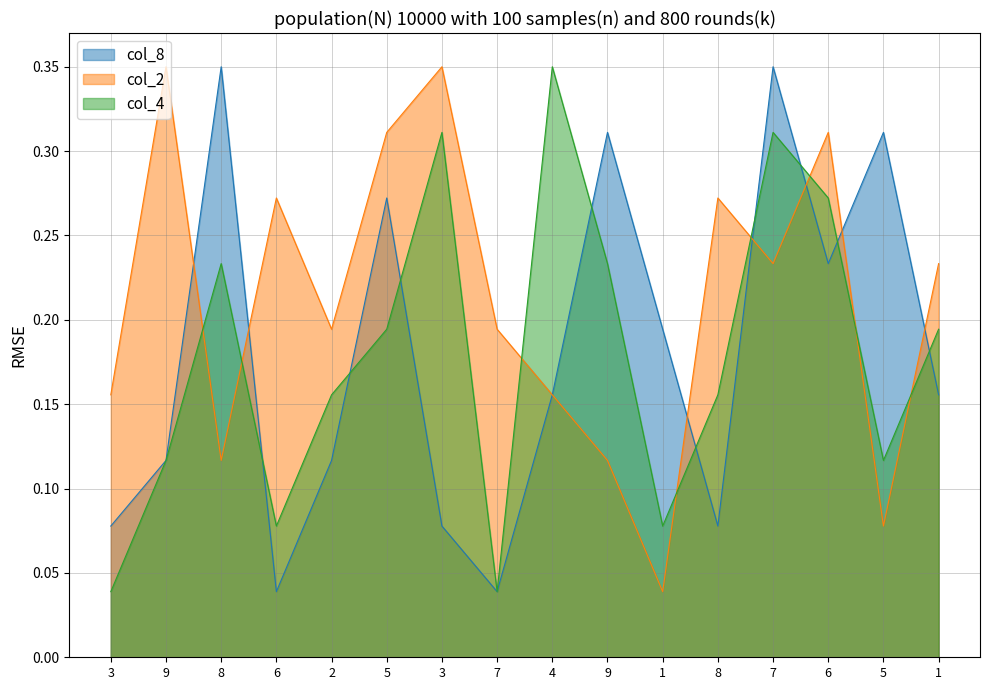

List the labels in order of col_2 value, largest first.

9, 3, 5, 6, 6, 8, 7, 1, 2, 7, 3, 4, 8, 9, 5, 1